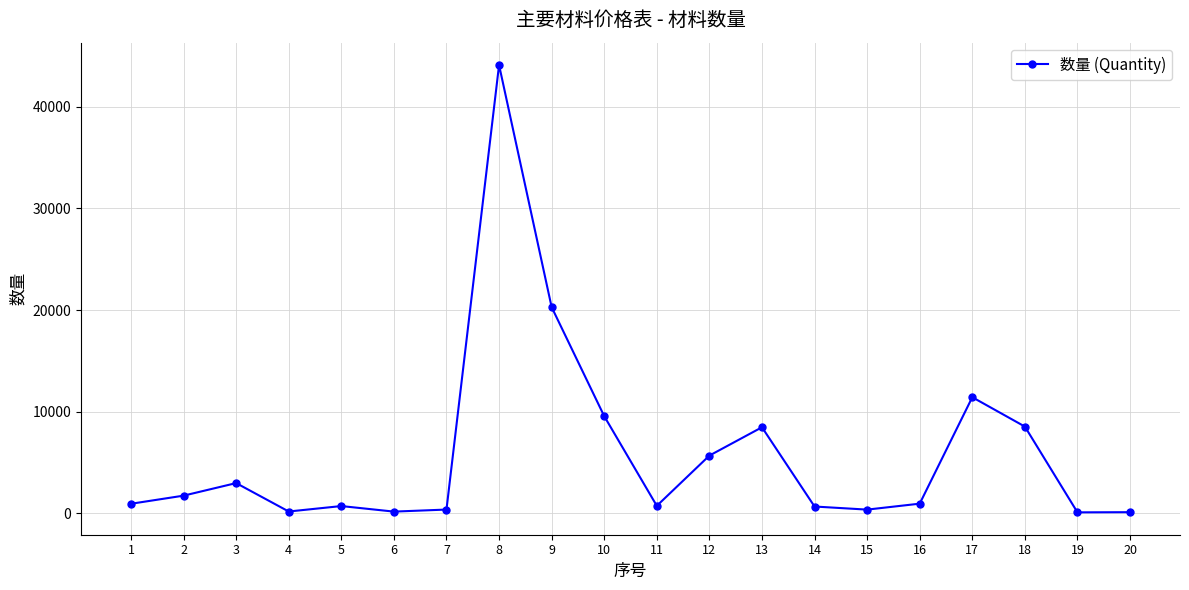

At which category does the data reach its first local peak?

3